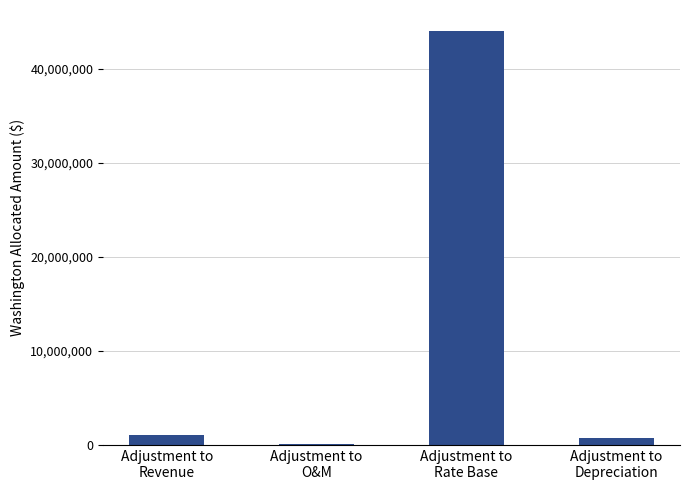

Is it true that the value at Adjustment to
Depreciation is 712849.3?

True